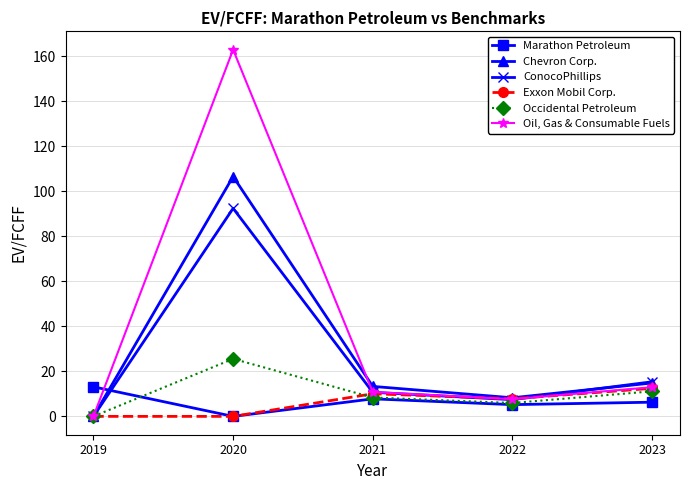

In Chevron Corp., how many points are lower than both neighbors (excluding endpoints)?

1